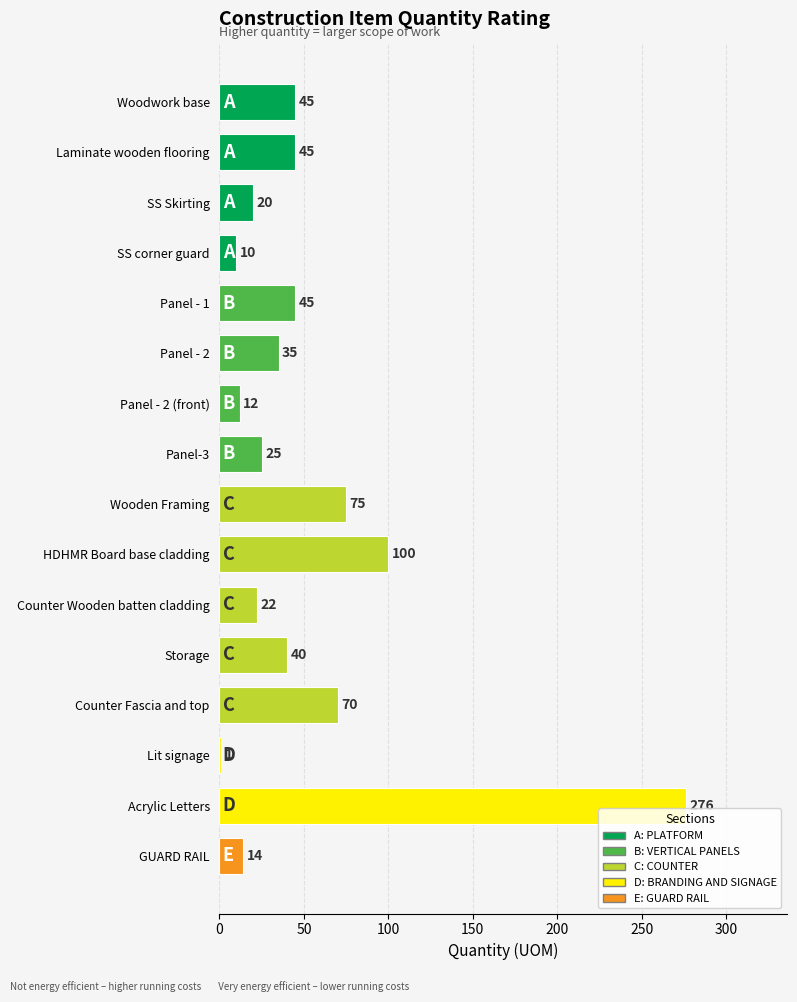

What is the sum of all values?

835